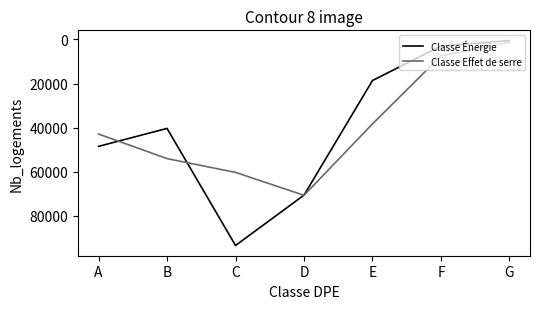

Rank the series by their maximum value, from lowest to highest.

Classe Effet de serre, Classe Énergie